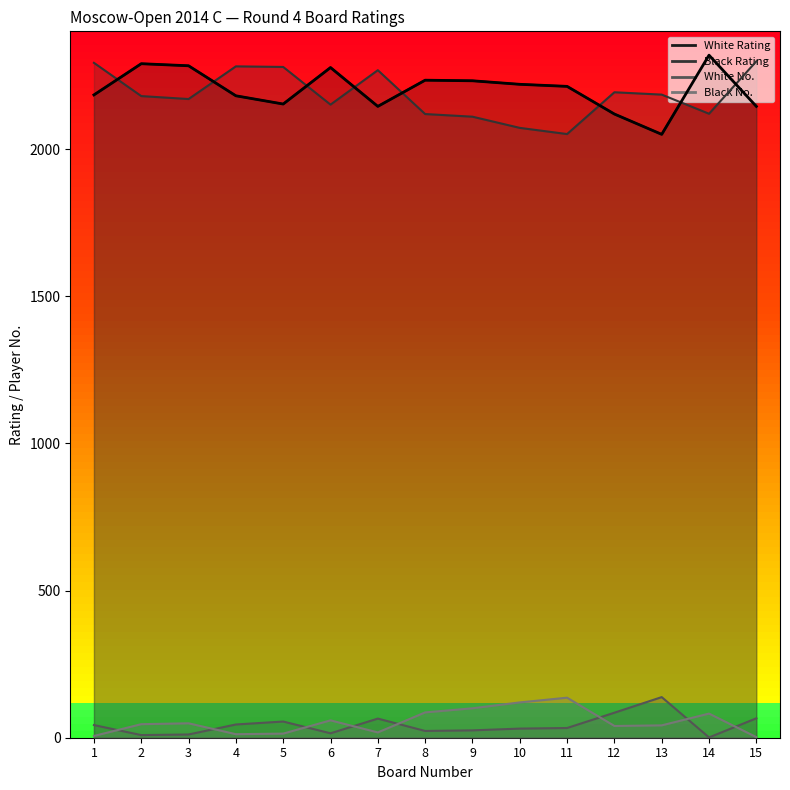

What is the difference between the White No. values at 15 and 4?

21